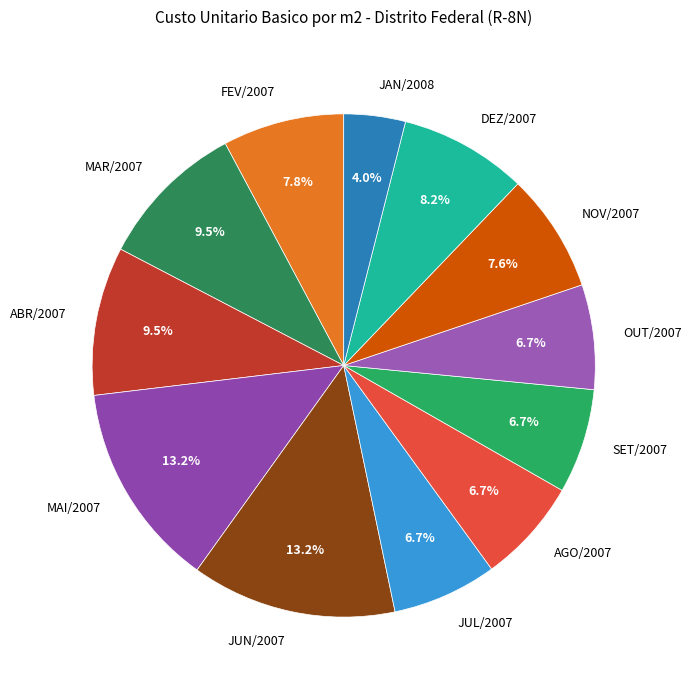

Count the number of slices in the pie.

12